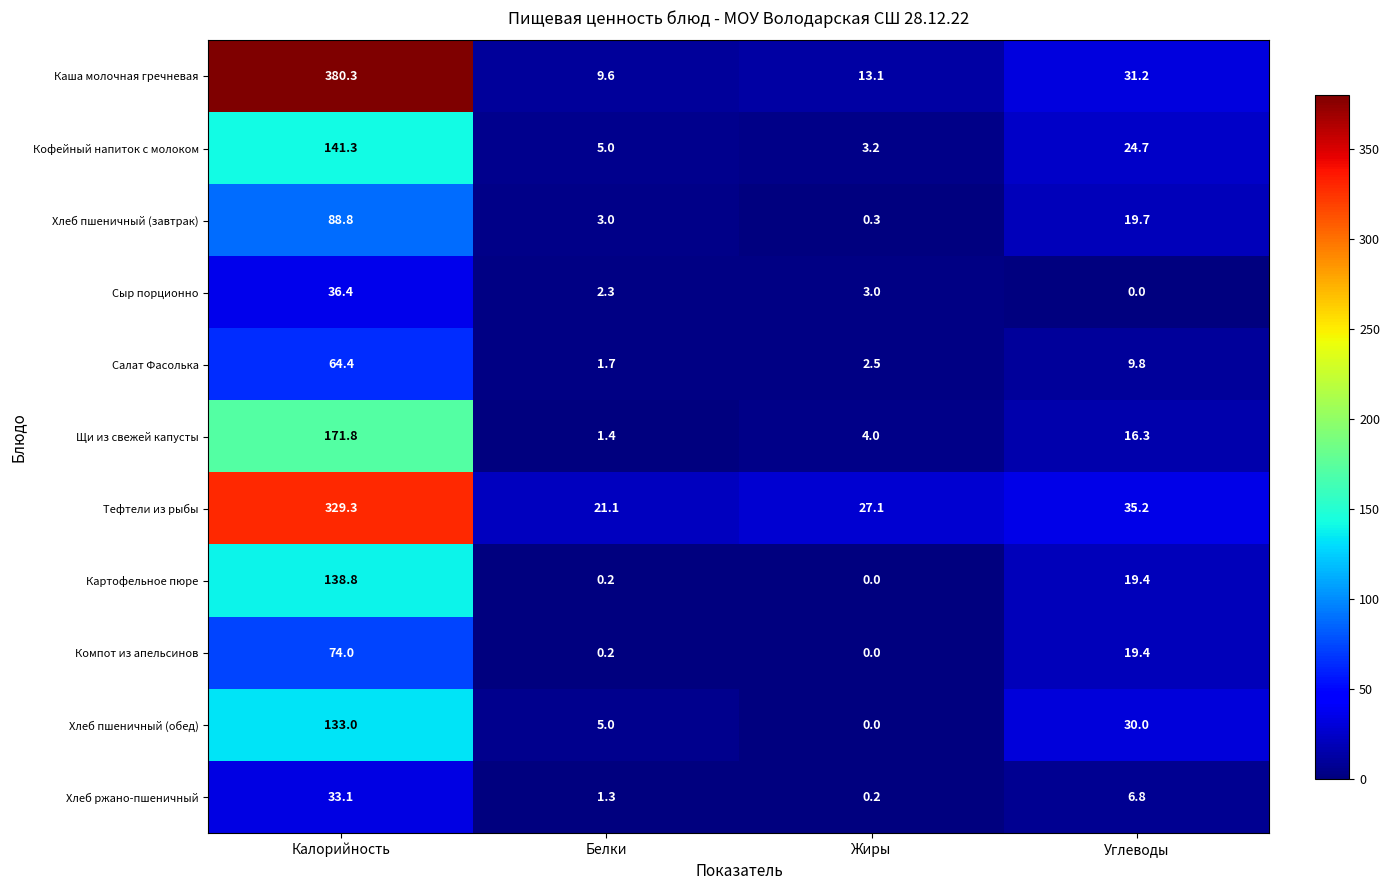

Which series has the widest spread of values?

Каша молочная гречневая